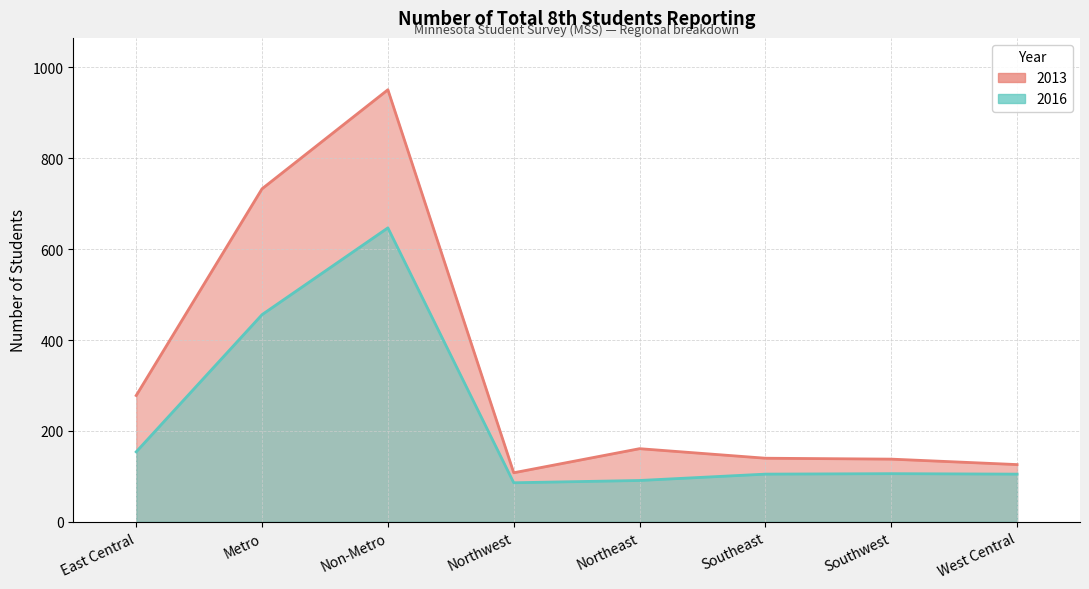

How many categories are shown in the chart?

8